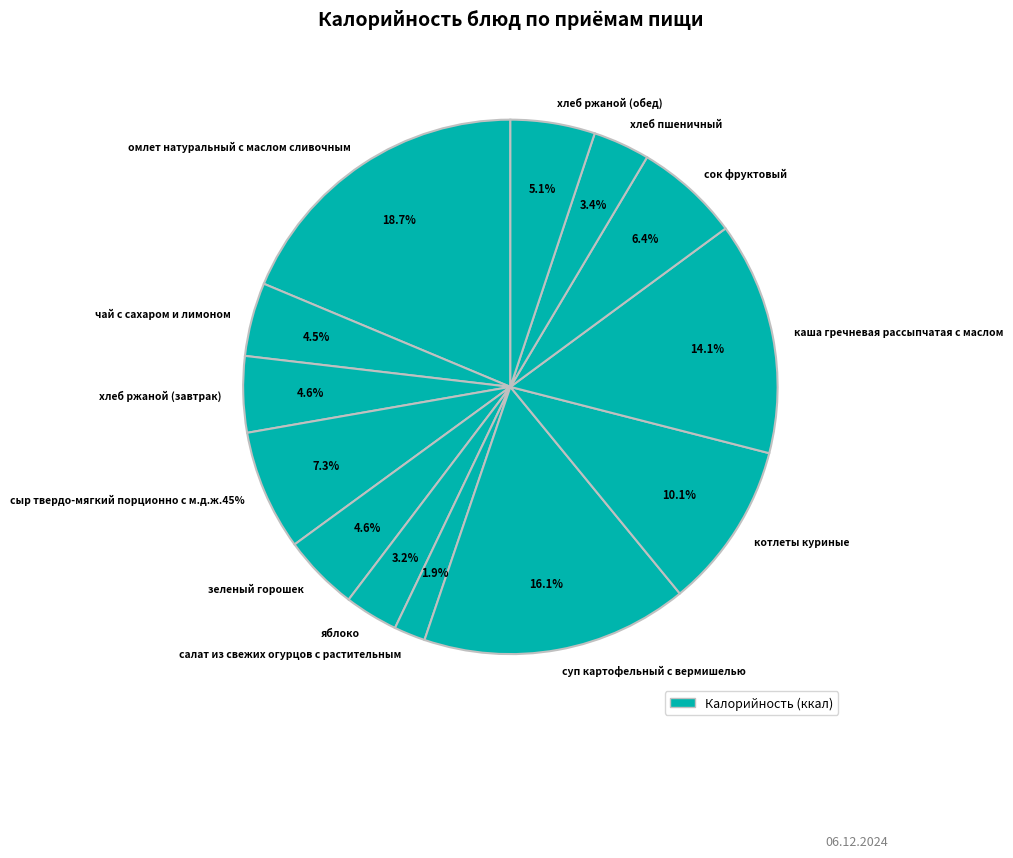

What is the total percentage of чай с сахаром и лимоном and зеленый горошек?

9.1%